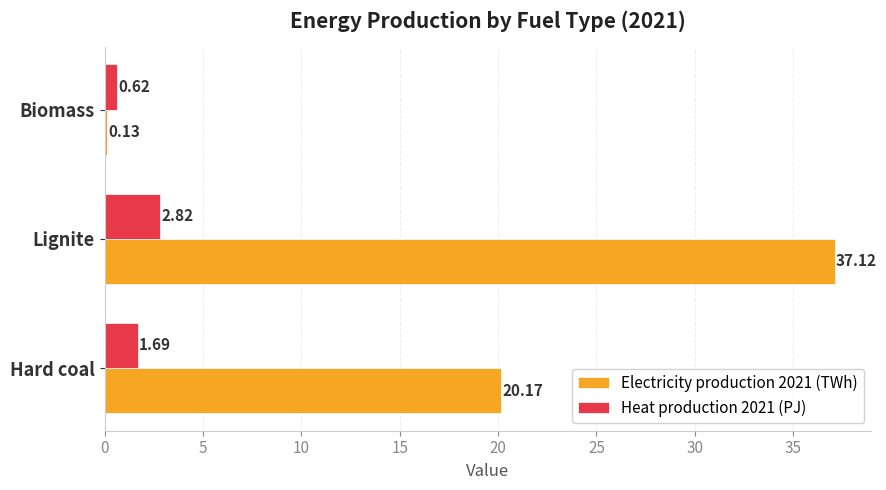

At which label is Heat production 2021 (PJ) closest to 1?

Biomass